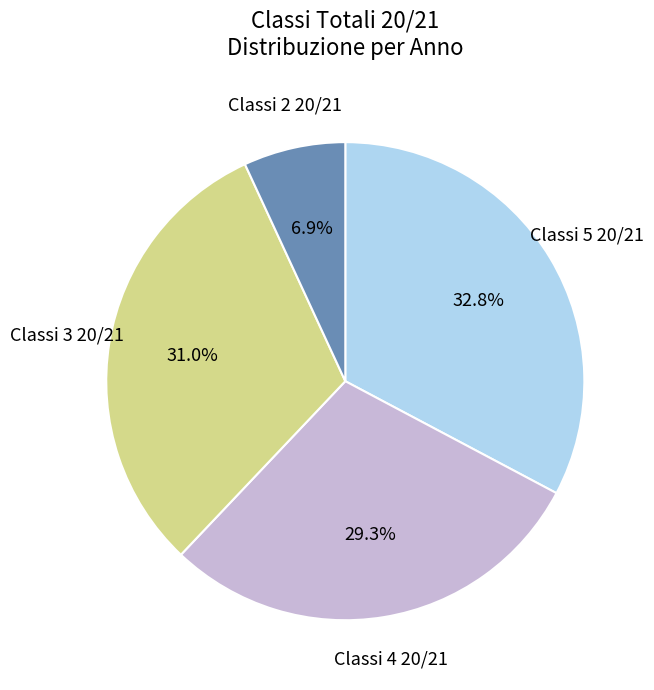

Which slice is the largest?

Classi 5 20/21